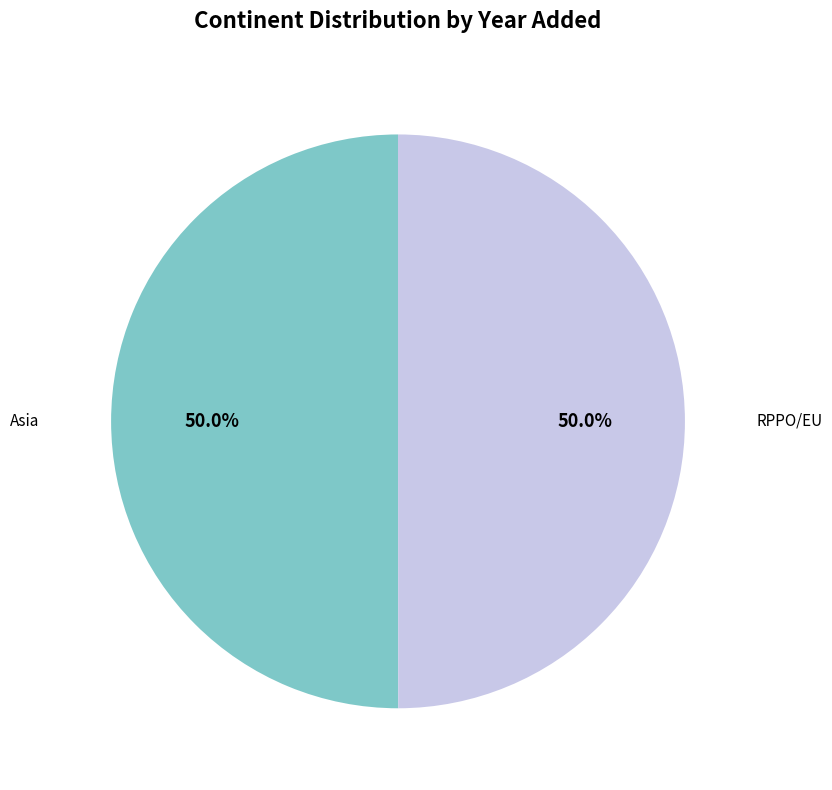

How much of the chart is everything except Asia?

50.0%